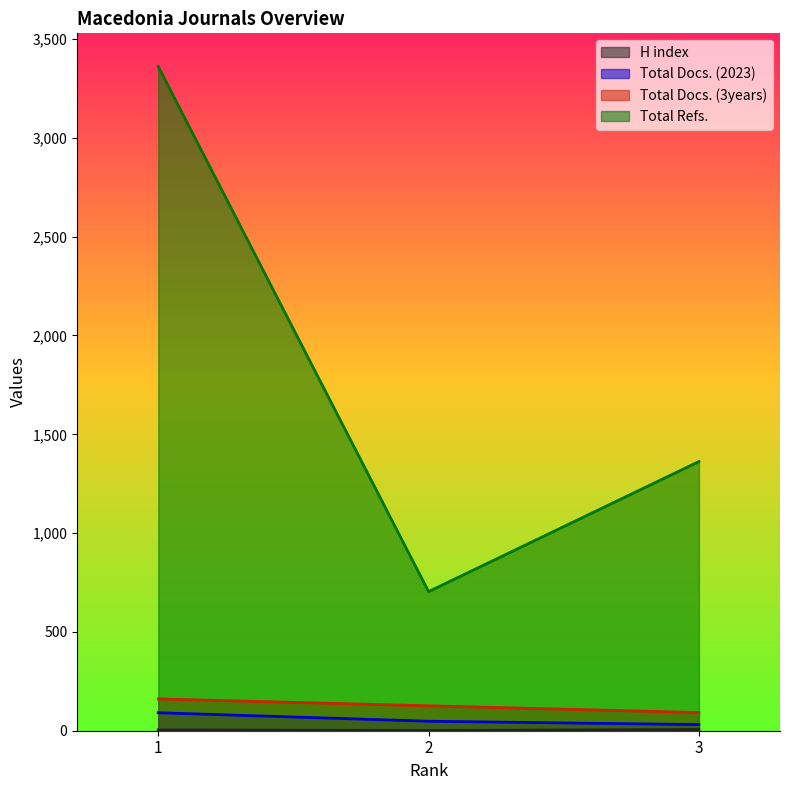

What is the sum of the Total Refs. values at 3 and 1?

4723